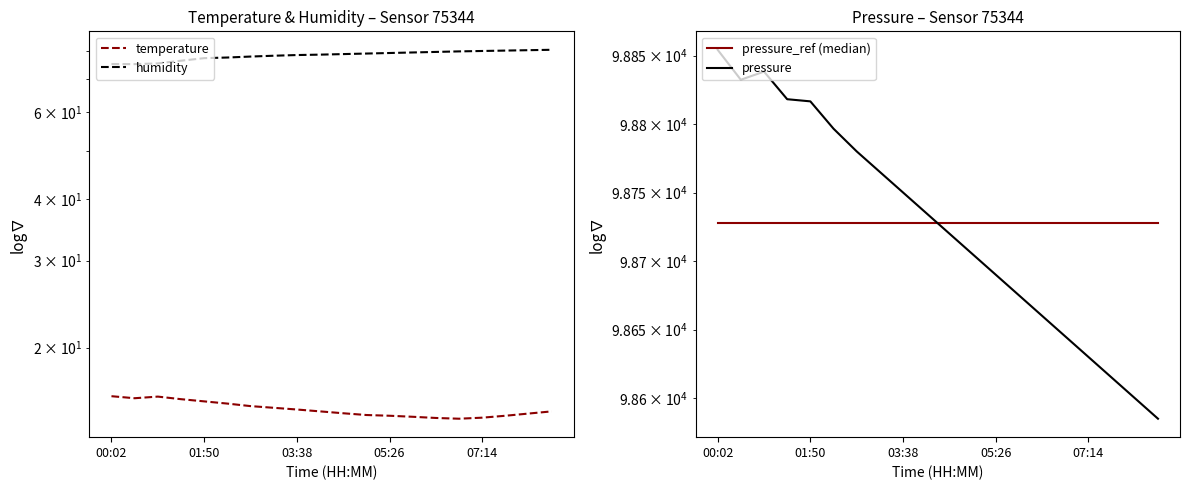

How many data points in humidity are less than 78?

7